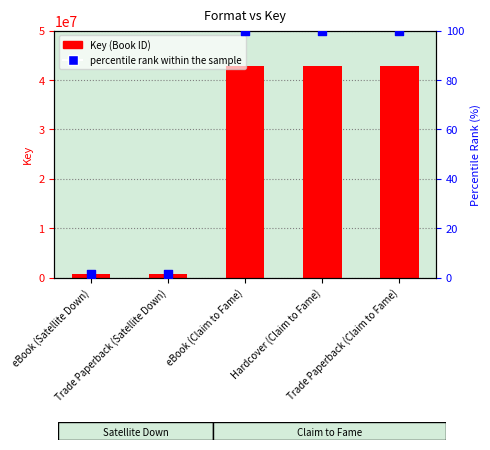

Which series has the largest total across all categories?

Key (Book ID)